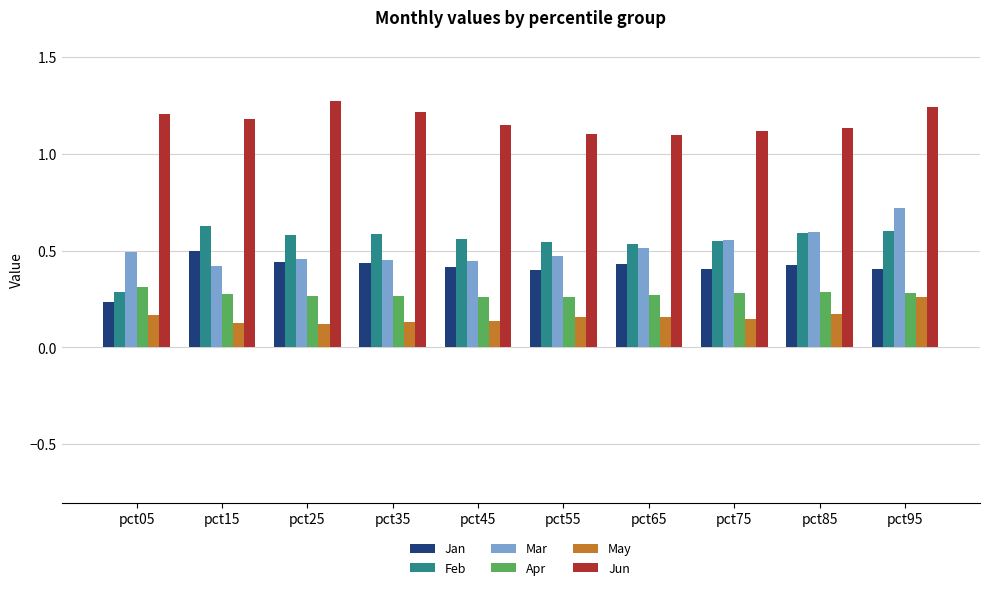

Where is Jan nearest to the value 0?

pct05